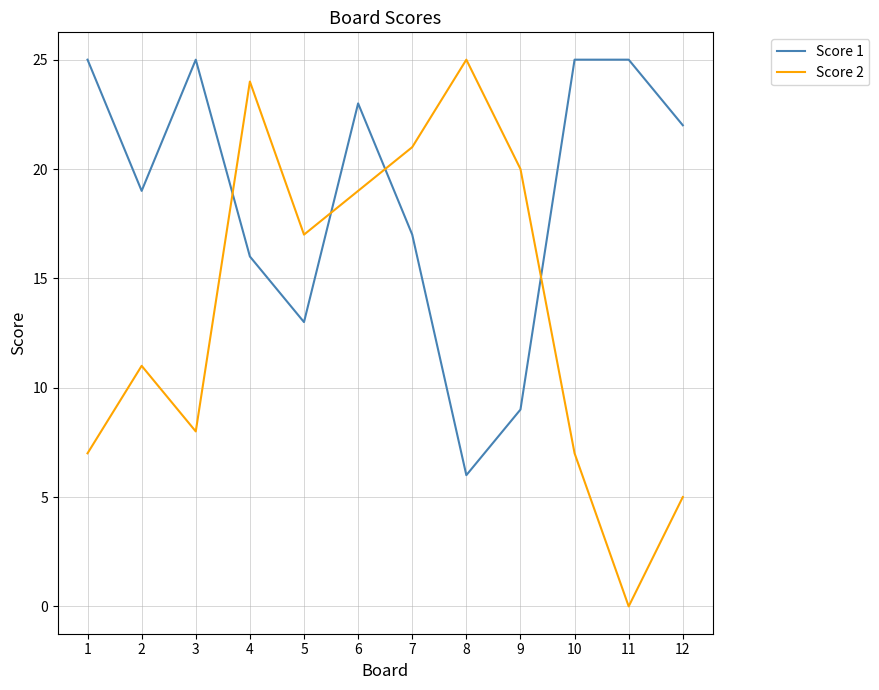

What is the spread (max minus min) of values at 10?

18